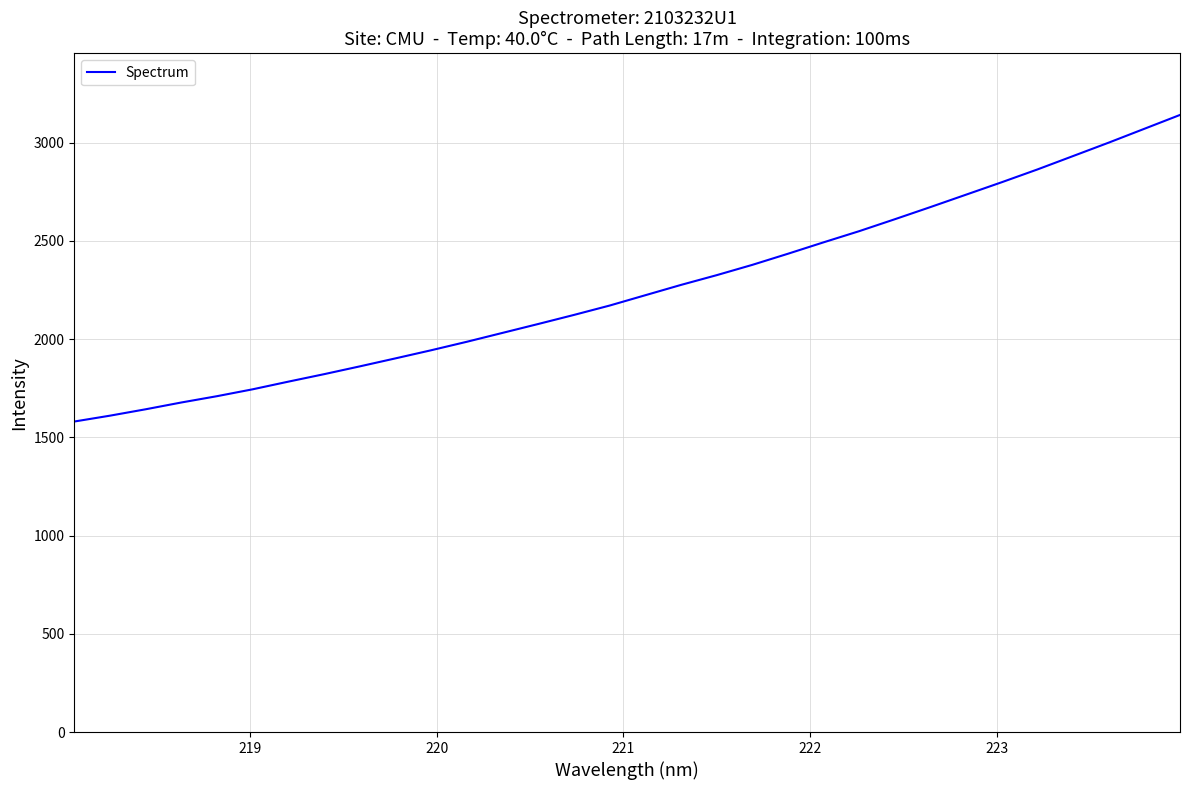

What is the difference between the maximum and minimum values?

1560.7